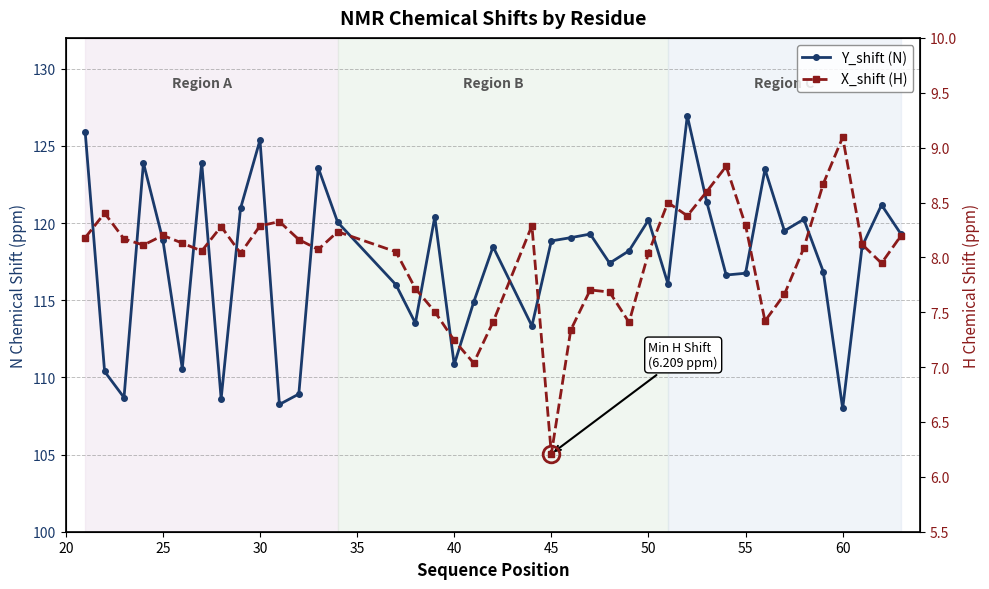

Is it true that X_shift (H) equals 2.5 at 16?

False